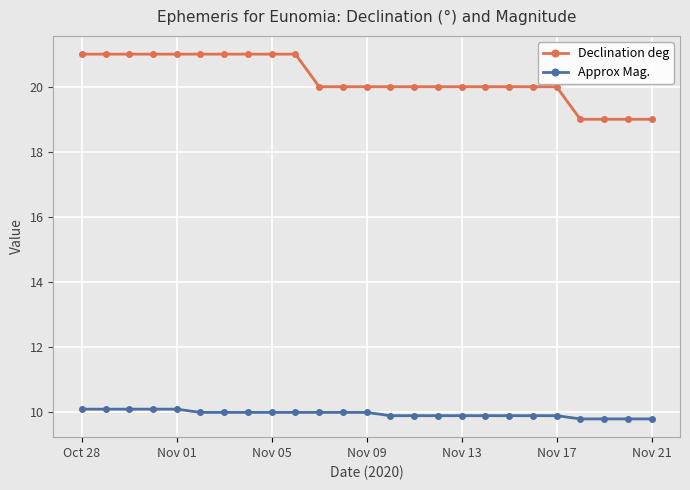

Rank the series by their average value, from highest to lowest.

Declination deg, Approx Mag.